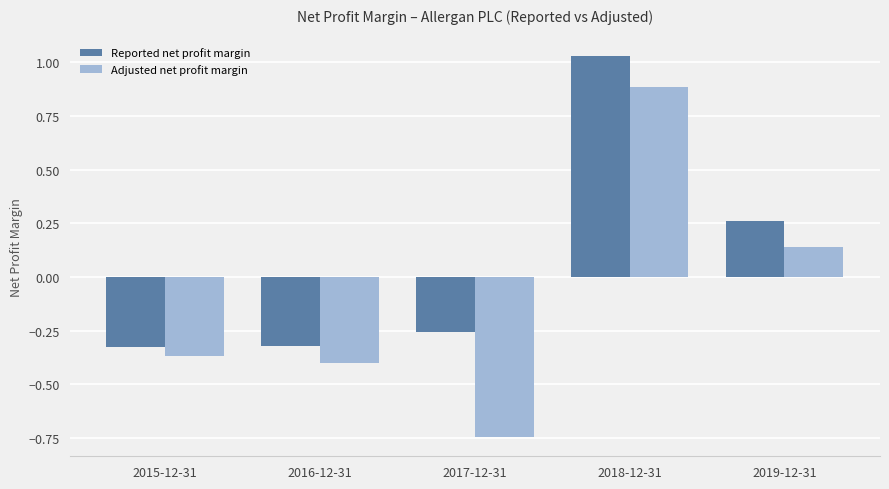

The value of Reported net profit margin at 2019-12-31 is 0.1. True or false?

False